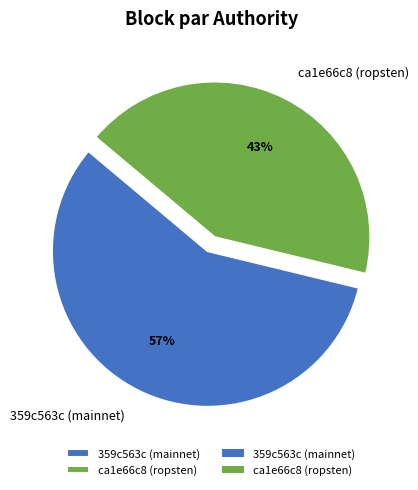

Which slice is the largest?

359c563c (mainnet)